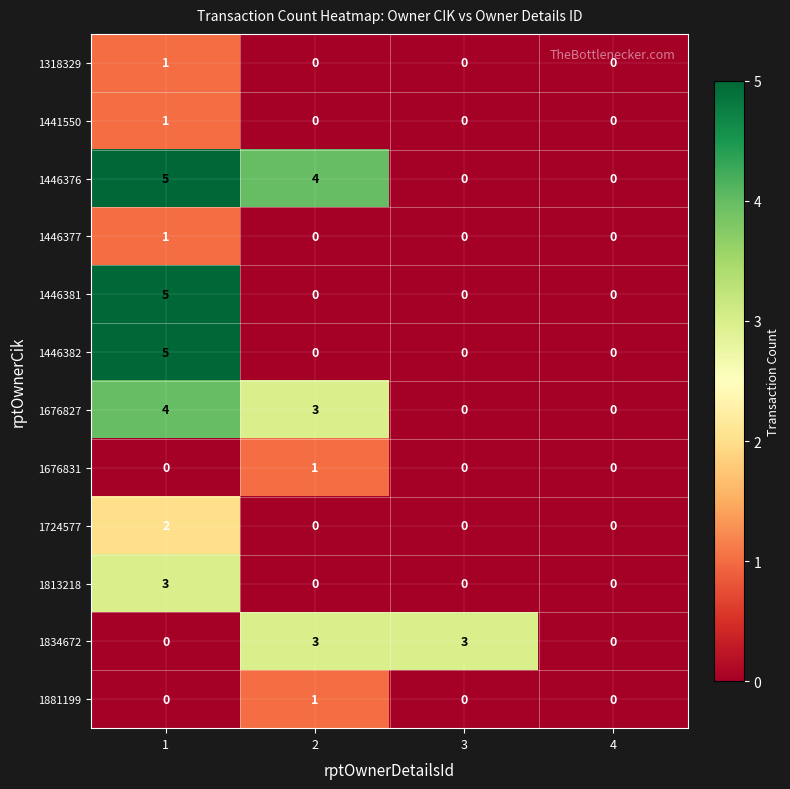

How many data points does each series have?

4